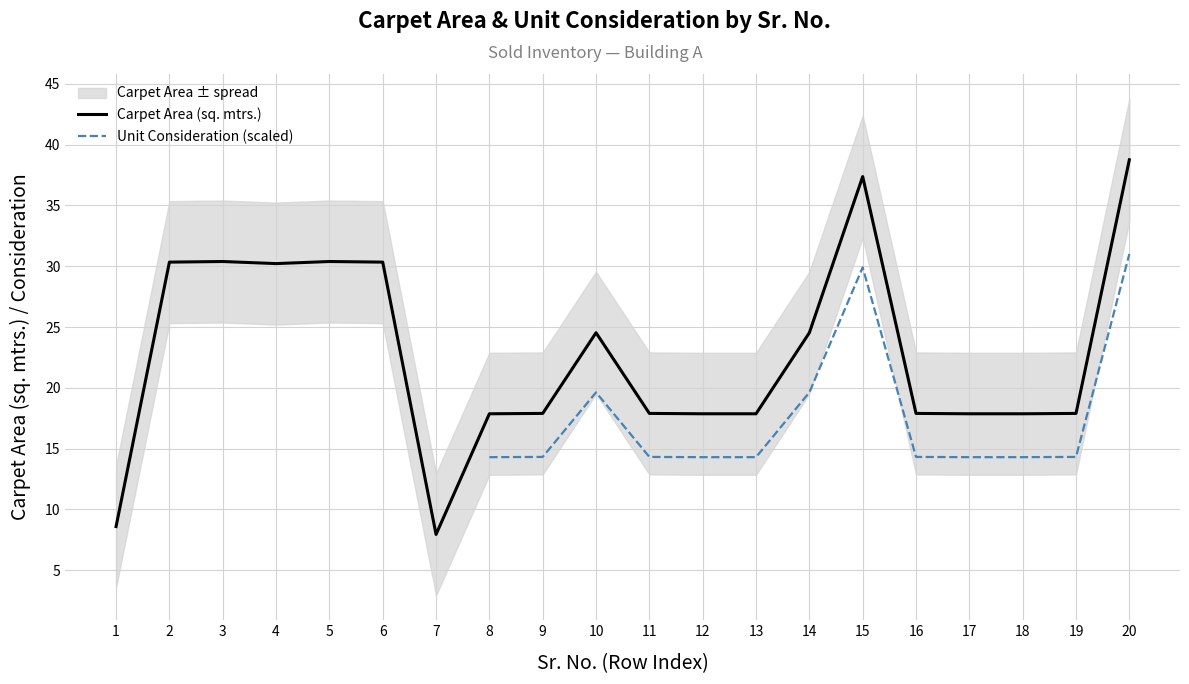

Where does the Unit Consideration (scaled) series first go above 14?

8